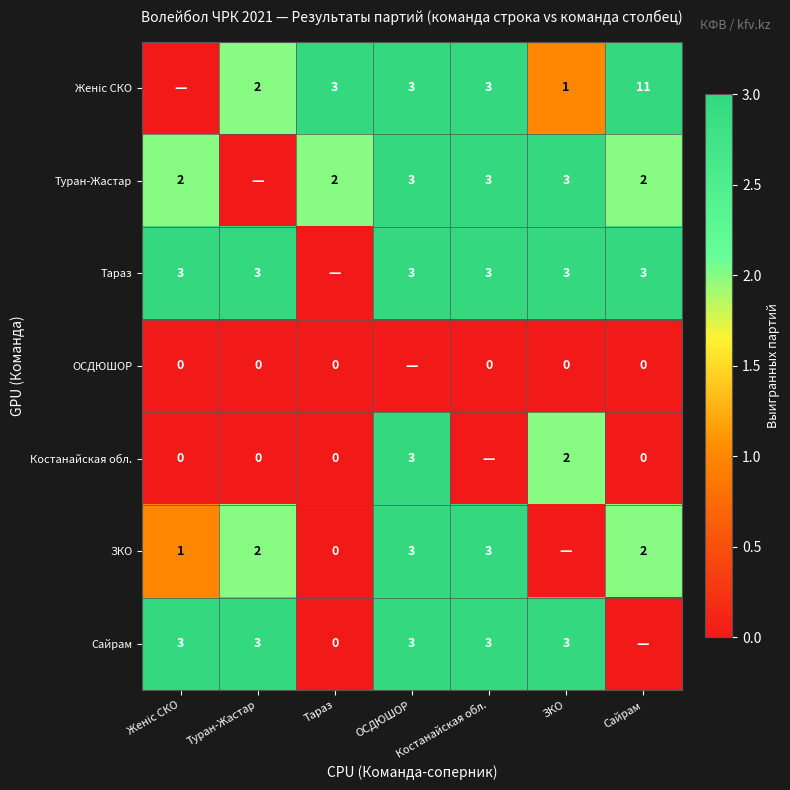

True or false: ЗКО has a value of 4 at Костанайская обл..

False